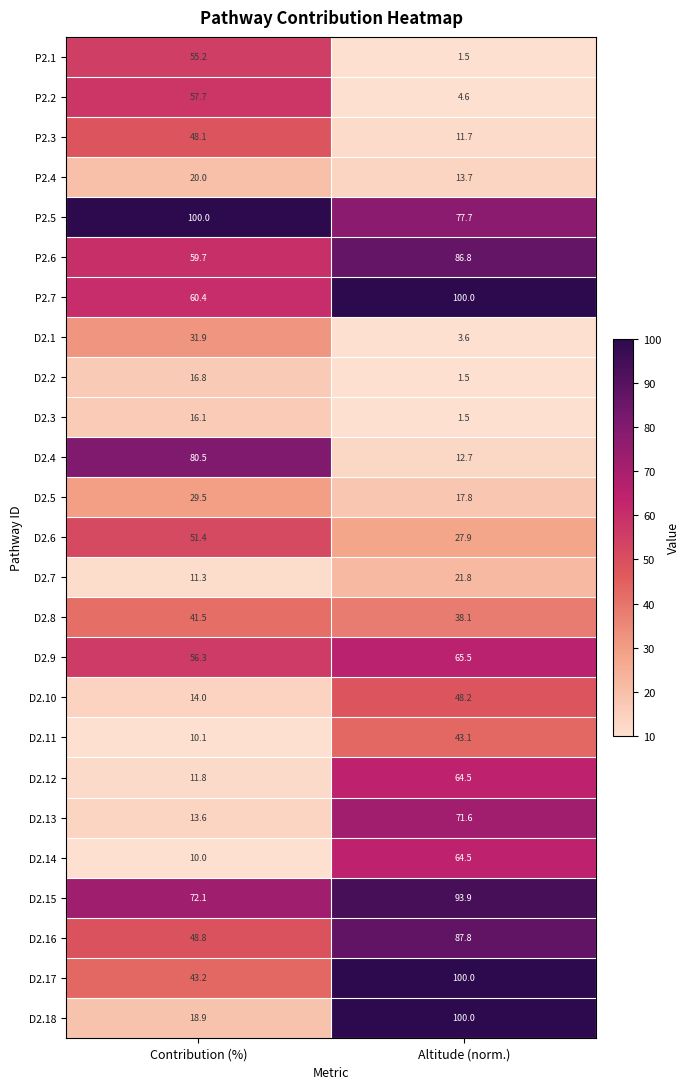

At which label is D2.16 closest to 68?

Contribution (%)